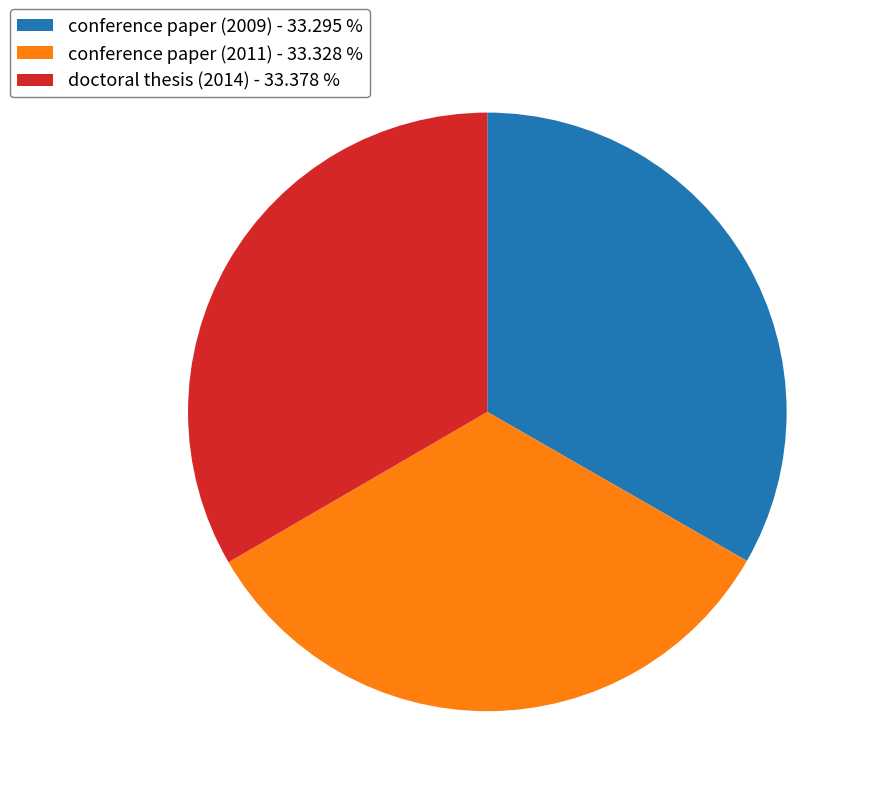

What is the ratio of the value at conference paper (2011) - 33.328 % to the value at doctoral thesis (2014) - 33.378 %?

1.0